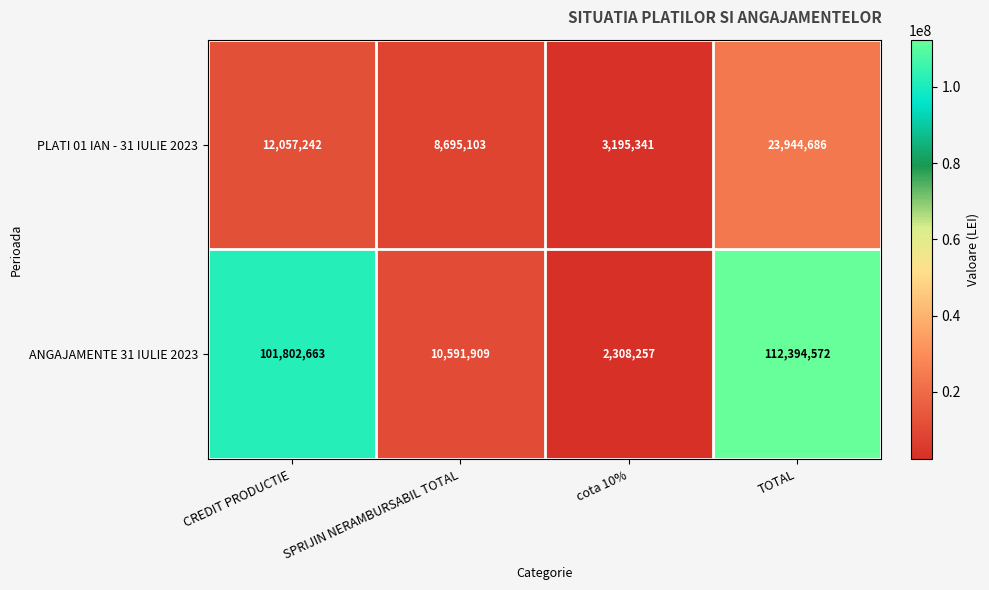

Between SPRIJIN NERAMBURSABIL TOTAL and TOTAL, which series saw the biggest shift?

ANGAJAMENTE 31 IULIE 2023